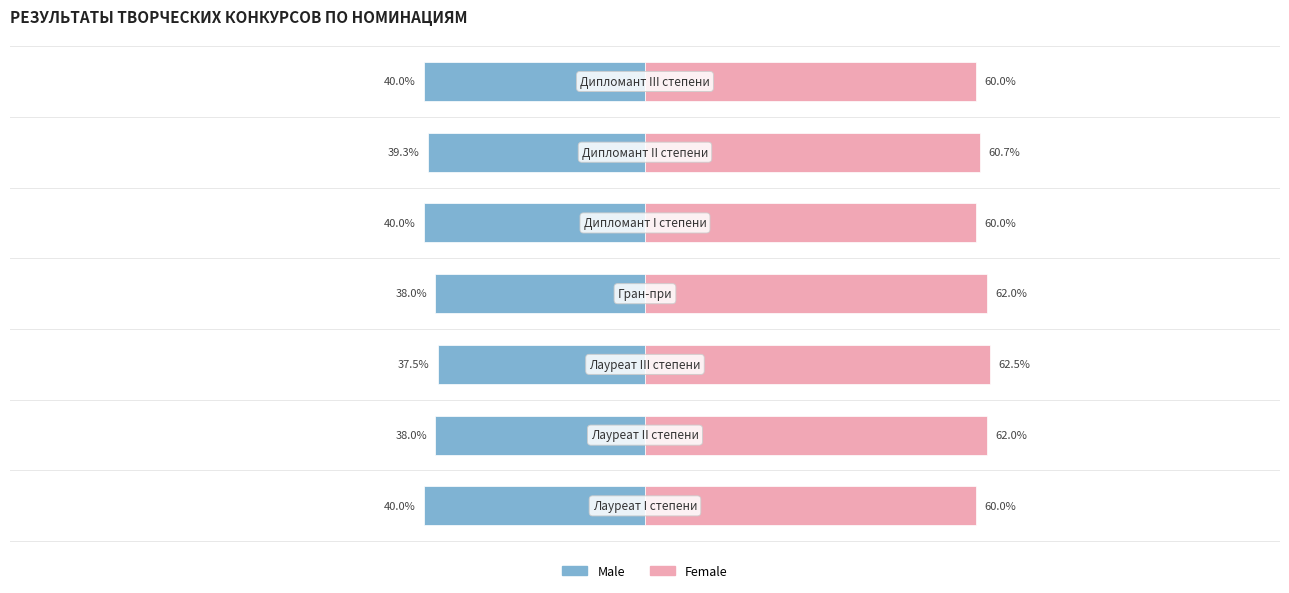

Reading left to right, what are all the values shown in this chart?

Male: 0=-40.0	1=-38.0	2=-37.5	3=-38.0	4=-40.0	5=-39.3	6=-40.0
Female: 0=60.0	1=62.0	2=62.5	3=62.0	4=60.0	5=60.7	6=60.0